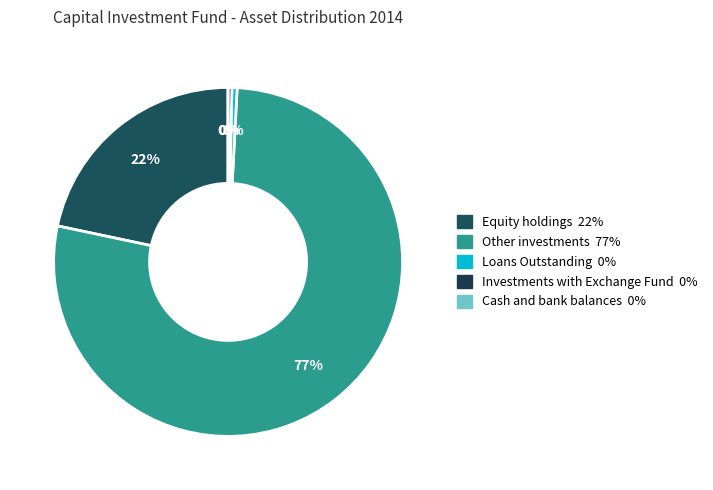

The Cash and bank balances slice represents 1% of the pie. True or false?

False